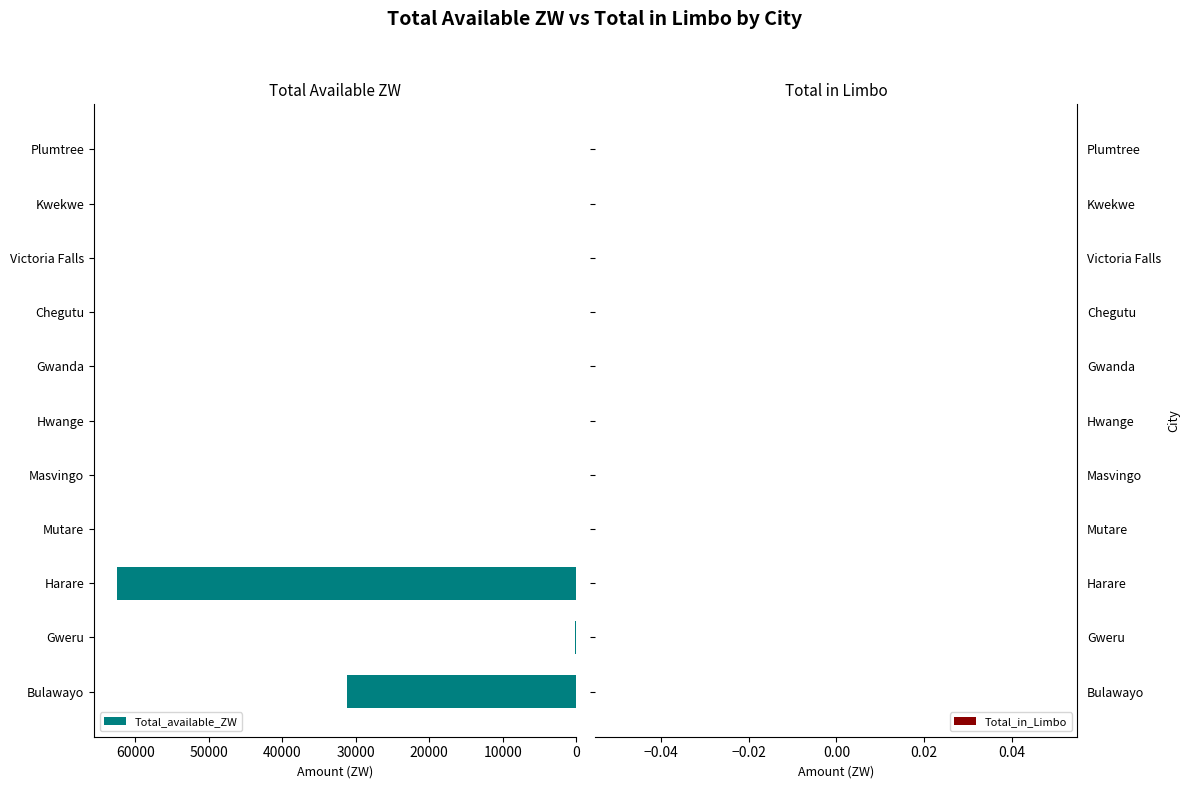

The value at Plumtree is 0.0. True or false?

True